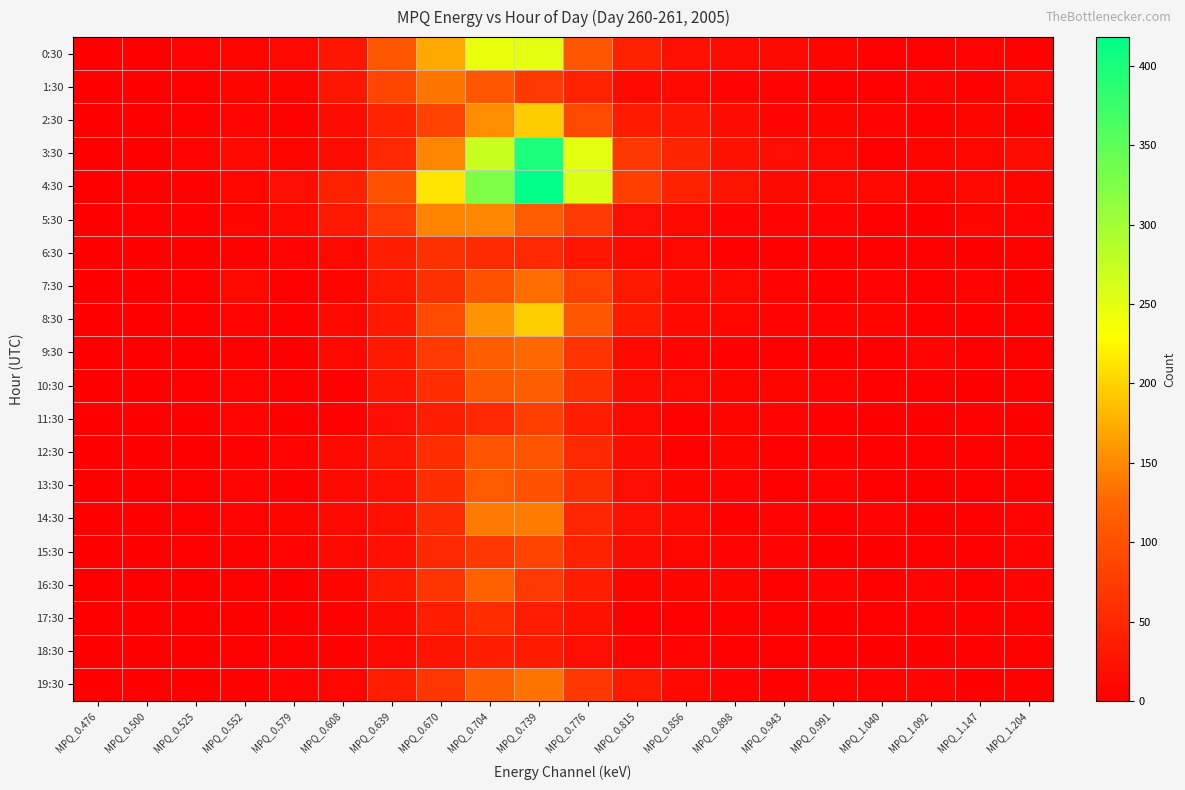

What is the total value across all series at MPQ_0.704?

2599